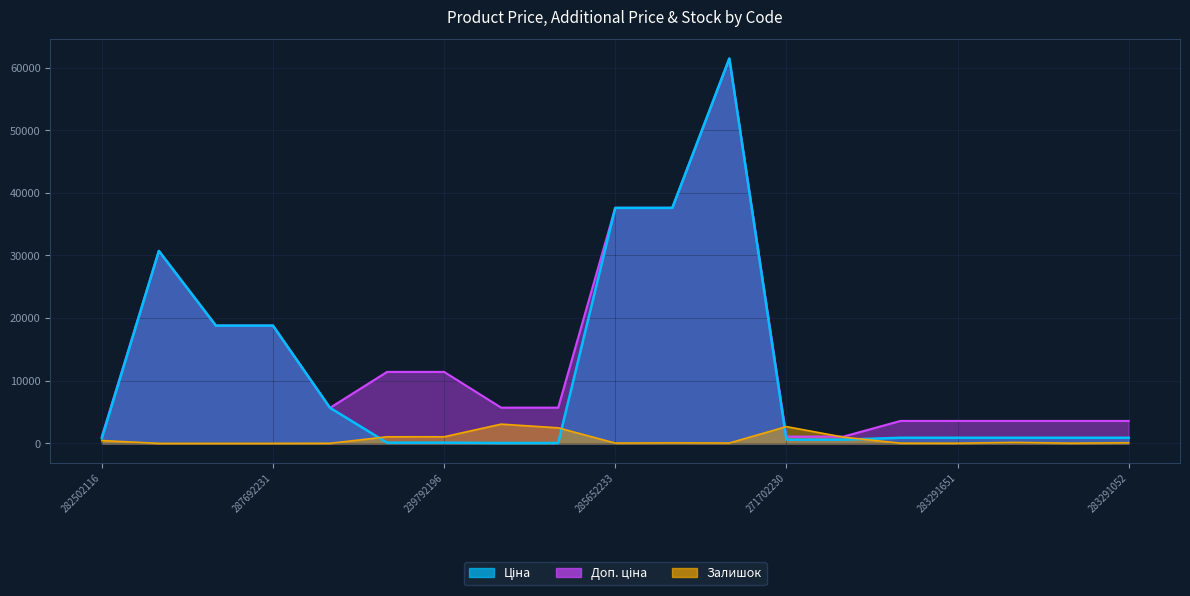

What is the difference between the Доп. ціна values at 239792196 and 283291052?

7826.4